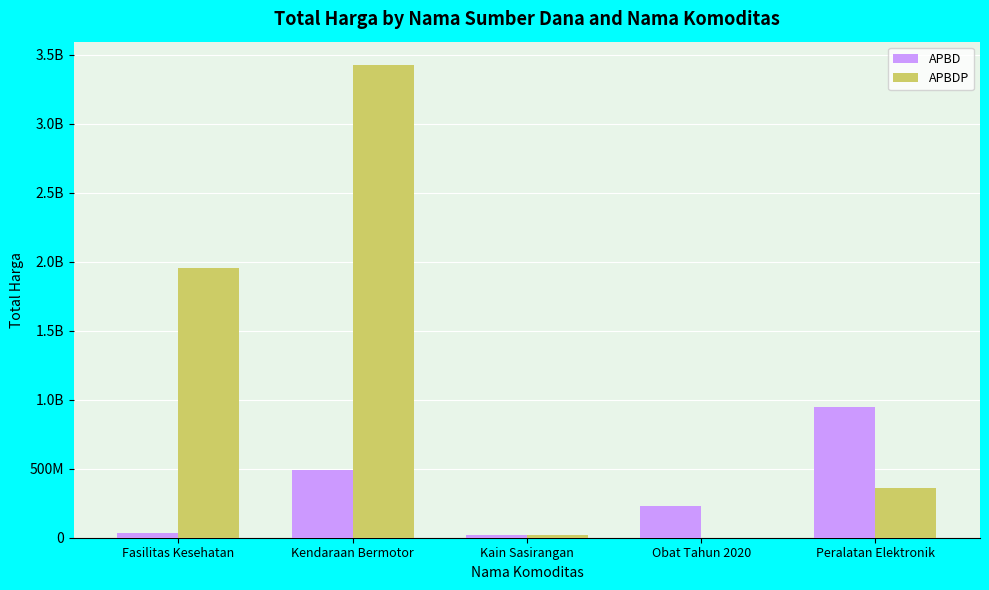

Which has a higher value, Fasilitas Kesehatan or Kain Sasirangan?

Fasilitas Kesehatan